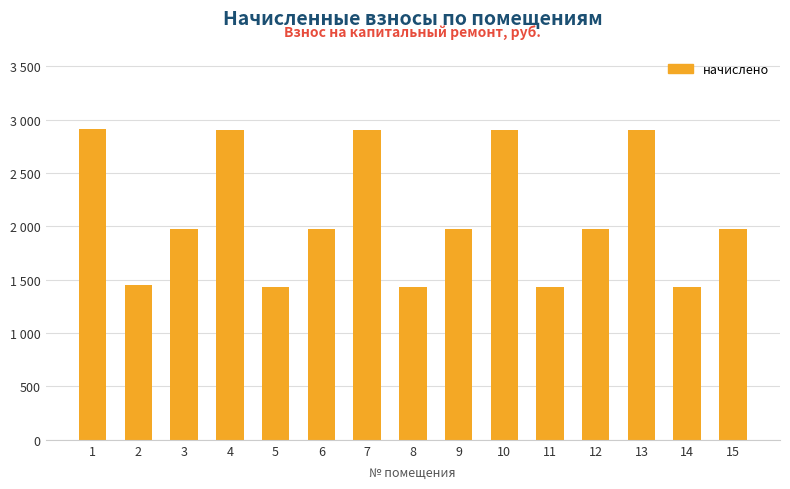

What is the smallest value displayed?

1435.8